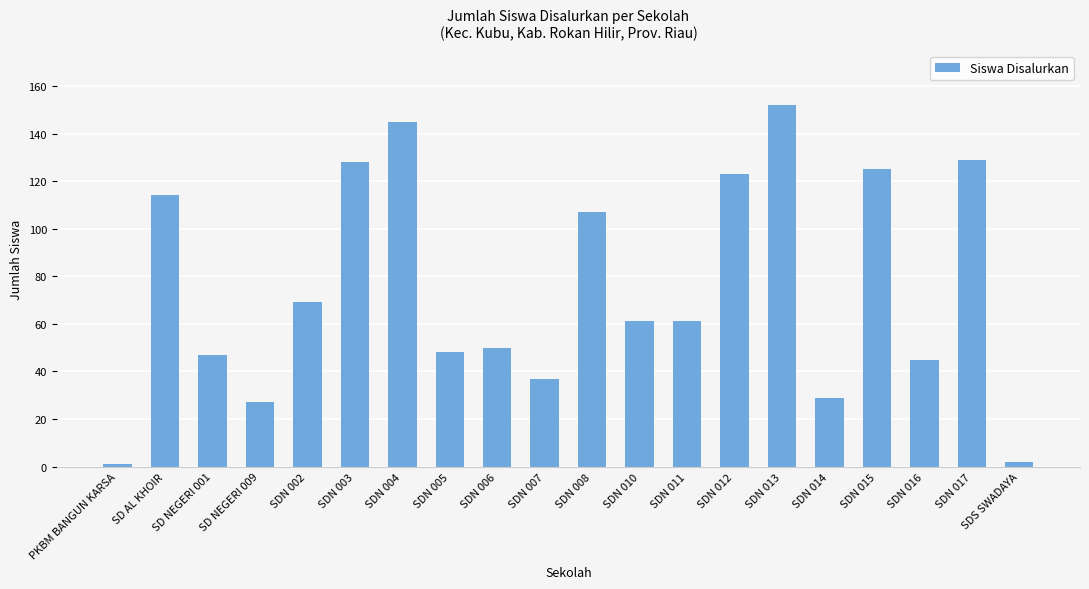

What is the value of the 16th bar from the left?

29